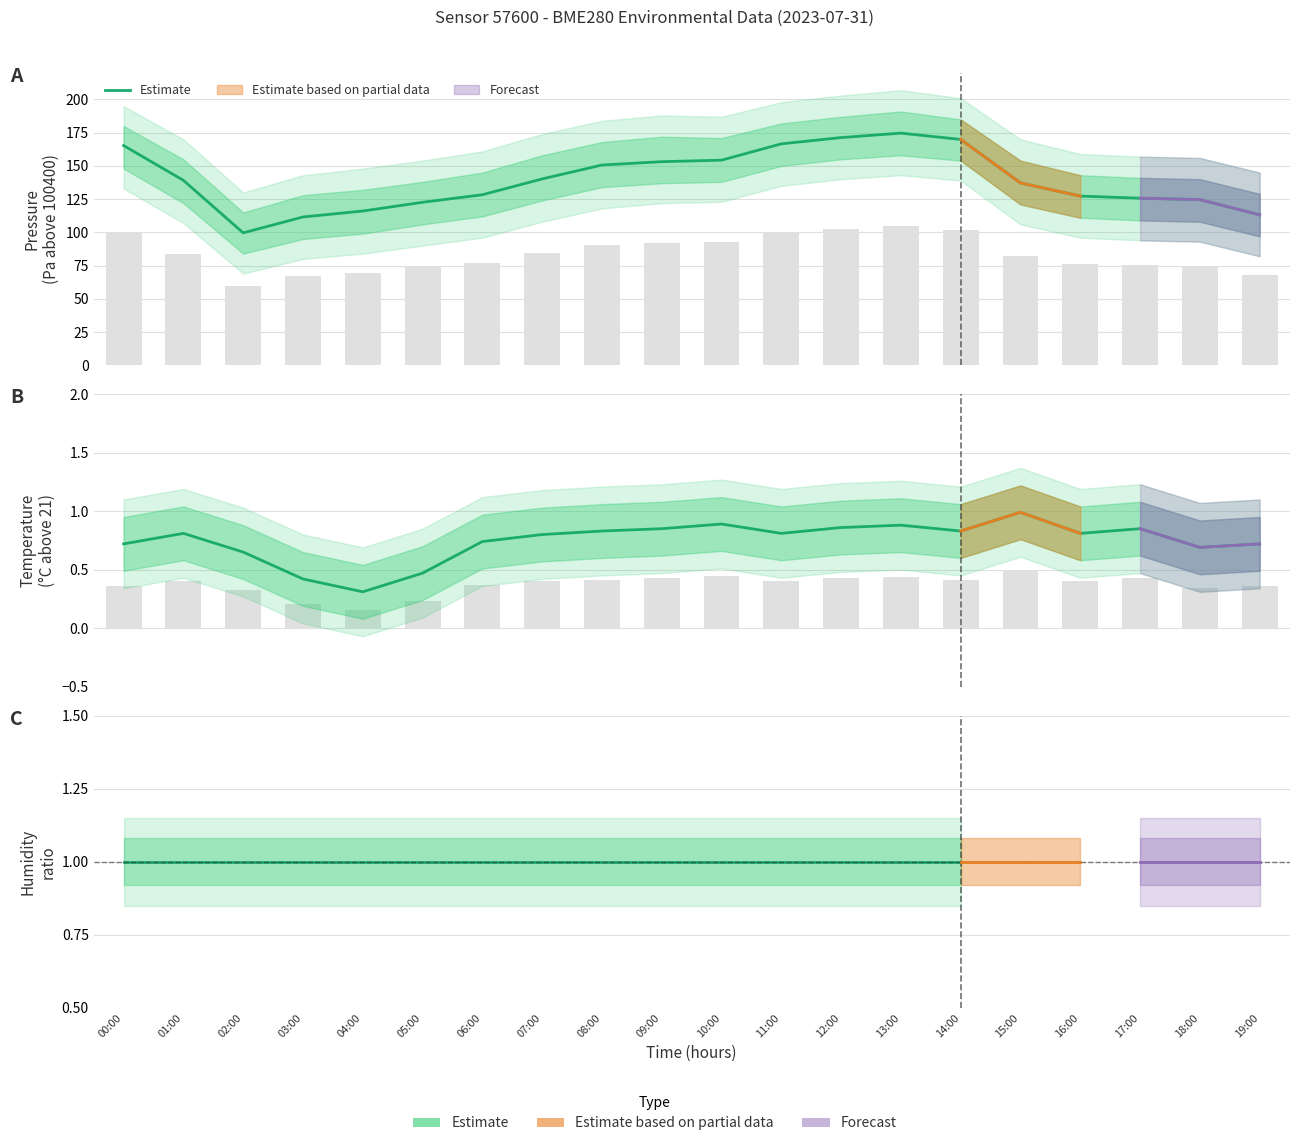

What is the difference between the highest and lowest values at 10:00?

153.4